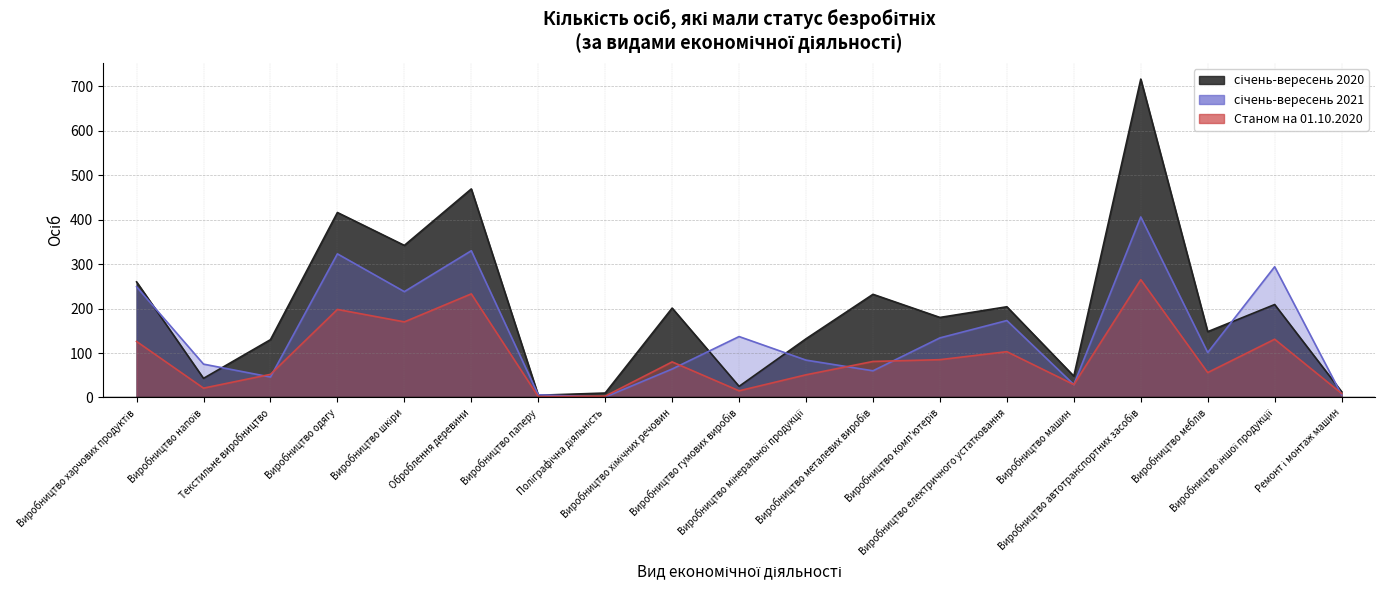

What is the value of the січень-вересень 2021 point at the 5th from the left?

238